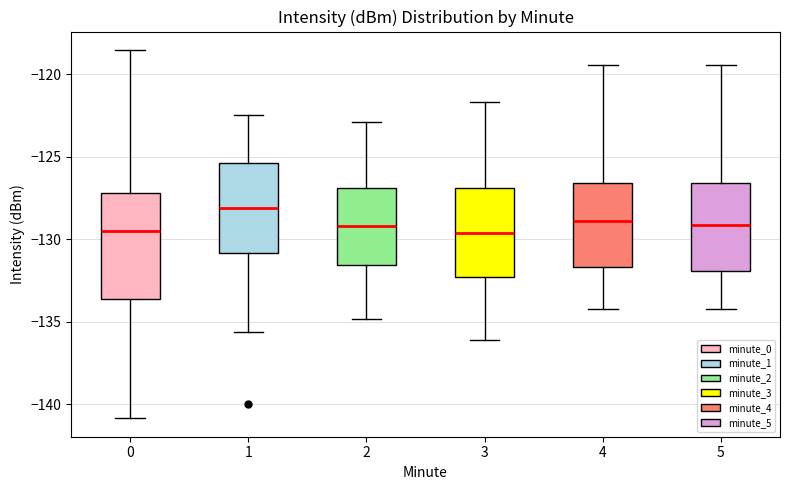

Reading left to right, read every box against the y-axis: the position of its median line, the range the box covers, and the ends of its whiskers. The values are not printed on the chart, so give them approximately, as read against the axis.

0: median -129.5, box -133.5 to -127.0, whiskers -141.0 to -118.5
1: median -128.0, box -131.0 to -125.5, whiskers -135.5 to -122.5
2: median -129.0, box -131.5 to -127.0, whiskers -135.0 to -123.0
3: median -129.5, box -132.5 to -127.0, whiskers -136.0 to -121.5
4: median -129.0, box -131.5 to -126.5, whiskers -134.0 to -119.5
5: median -129.0, box -132.0 to -126.5, whiskers -134.0 to -119.5